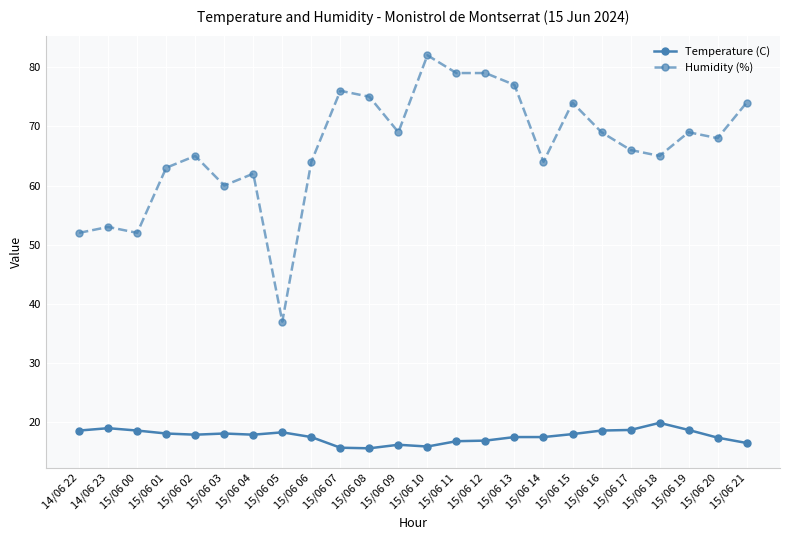

Is the value of Temperature (C) at 14/06 22 greater than the value of Humidity (%) at 15/06 00?

No